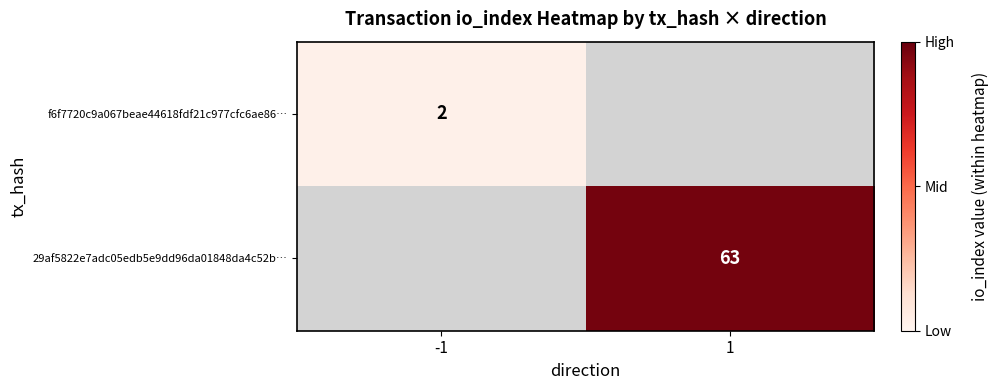

True or false: f6f7720c9a067beae44618fdf21c977cfc6ae86… has a value of 2 at -1.

True